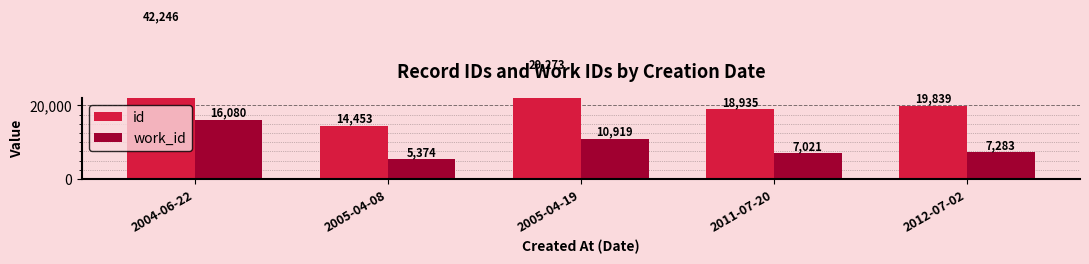

Reading left to right, list all the values displayed in this chart.

id: 2004-06-22=42246	2005-04-08=14453	2005-04-19=29273	2011-07-20=18935	2012-07-02=19839
work_id: 2004-06-22=16080	2005-04-08=5374	2005-04-19=10919	2011-07-20=7021	2012-07-02=7283